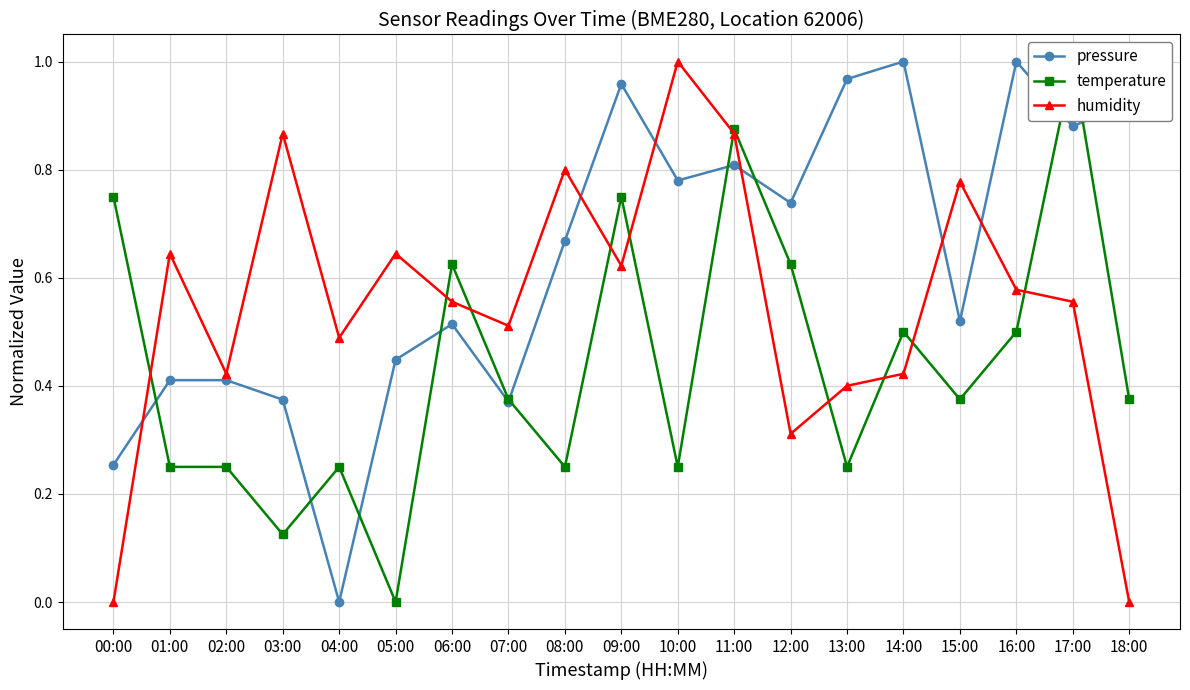

At which label does humidity reach its minimum?

00:00